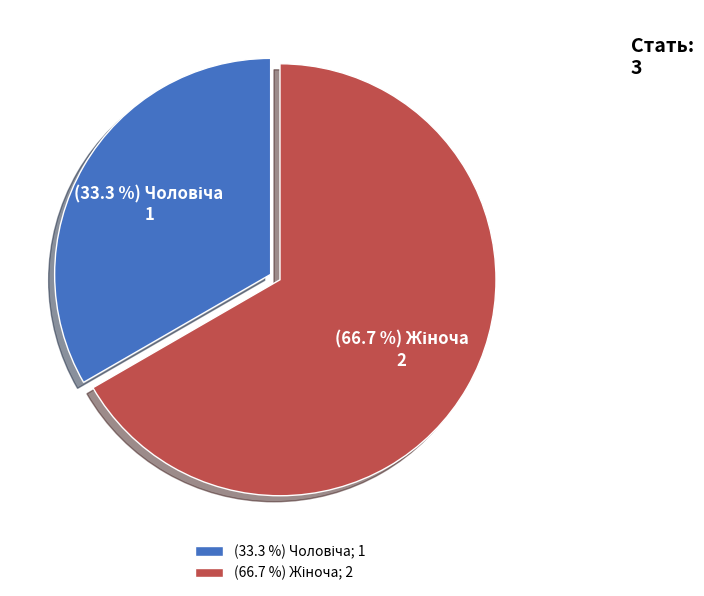

Does any single category account for the majority?

Yes